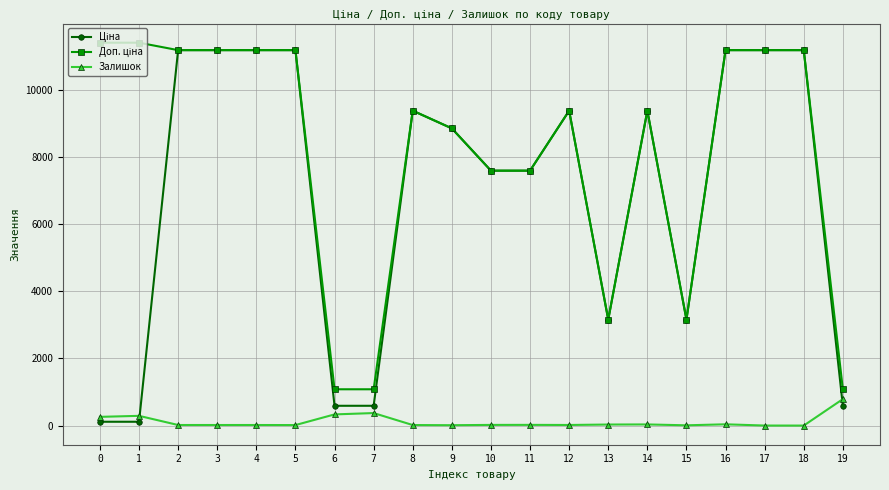

What is the value of the Залишок point at the 2nd from the left?

290.0